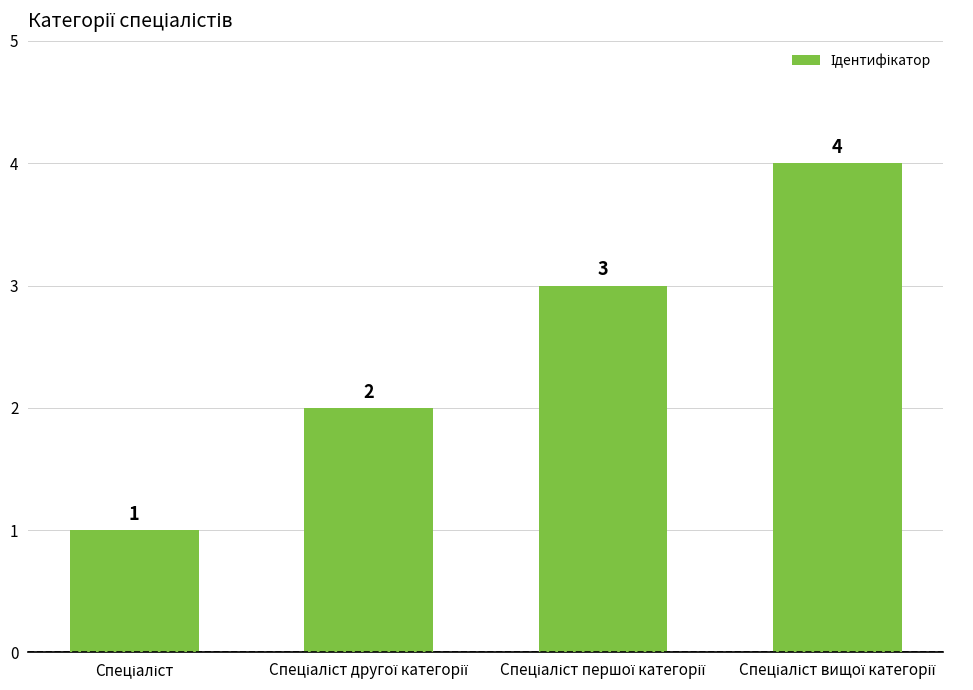

What is the difference between the maximum and minimum values?

3